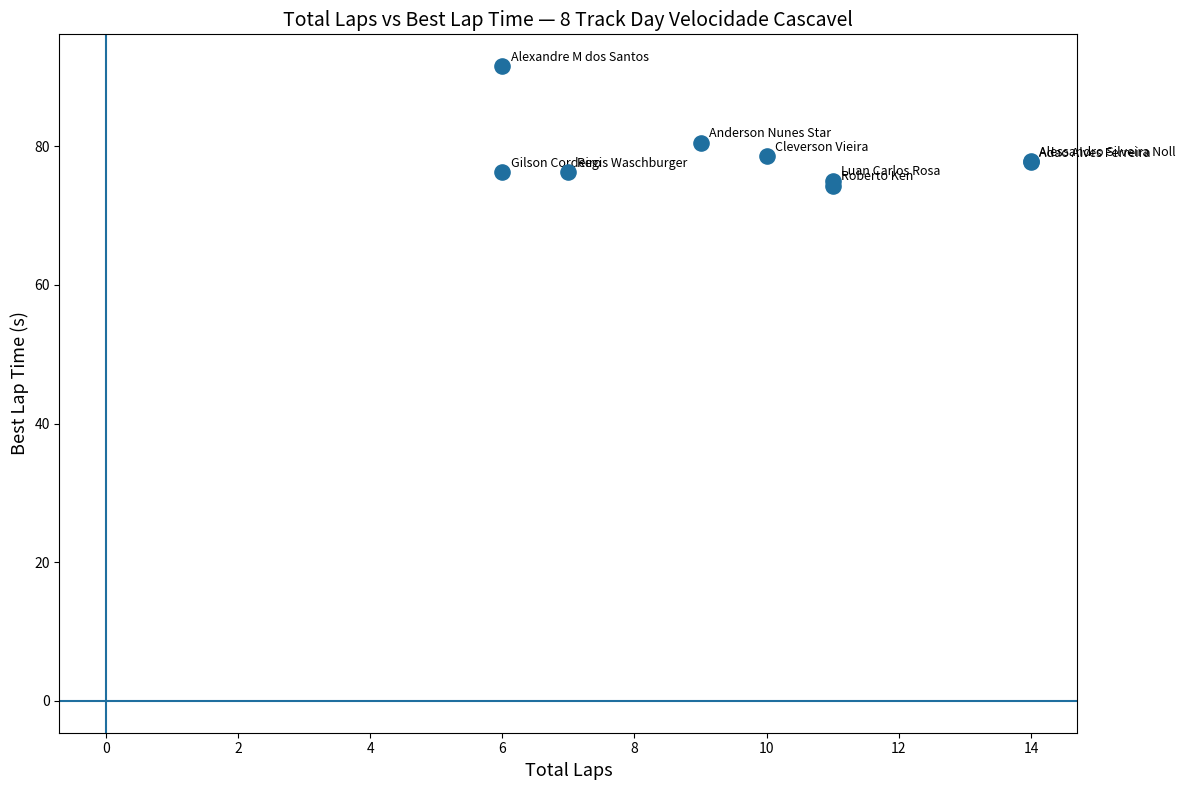

What Y value in the scatter plot is closest to 82?

80.5